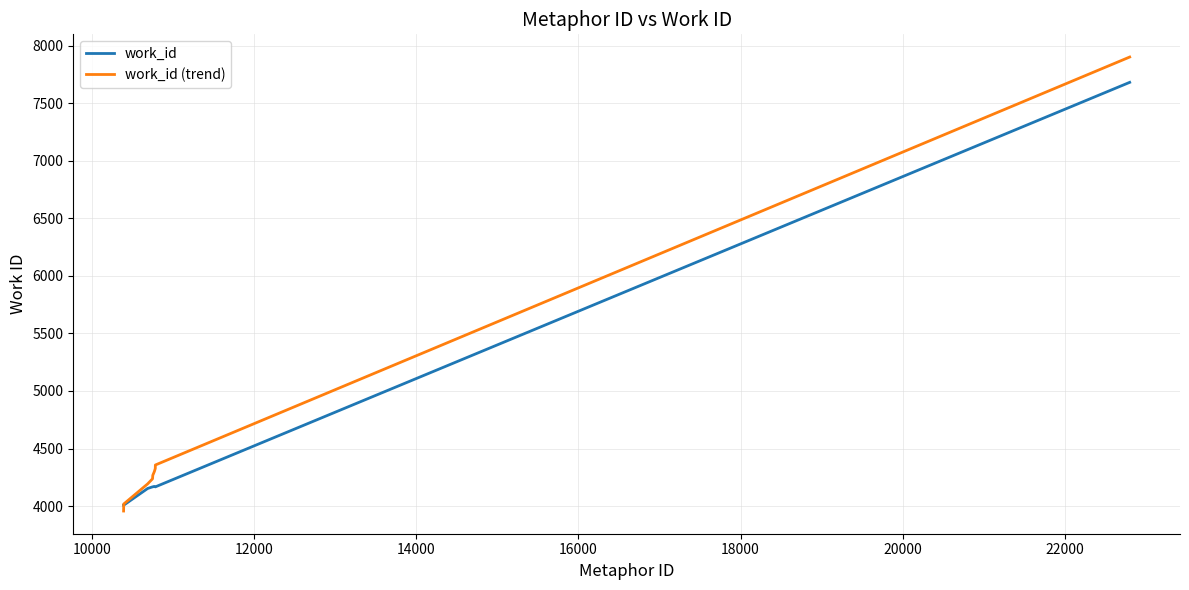

Which series has the largest range (max minus min)?

work_id (trend)